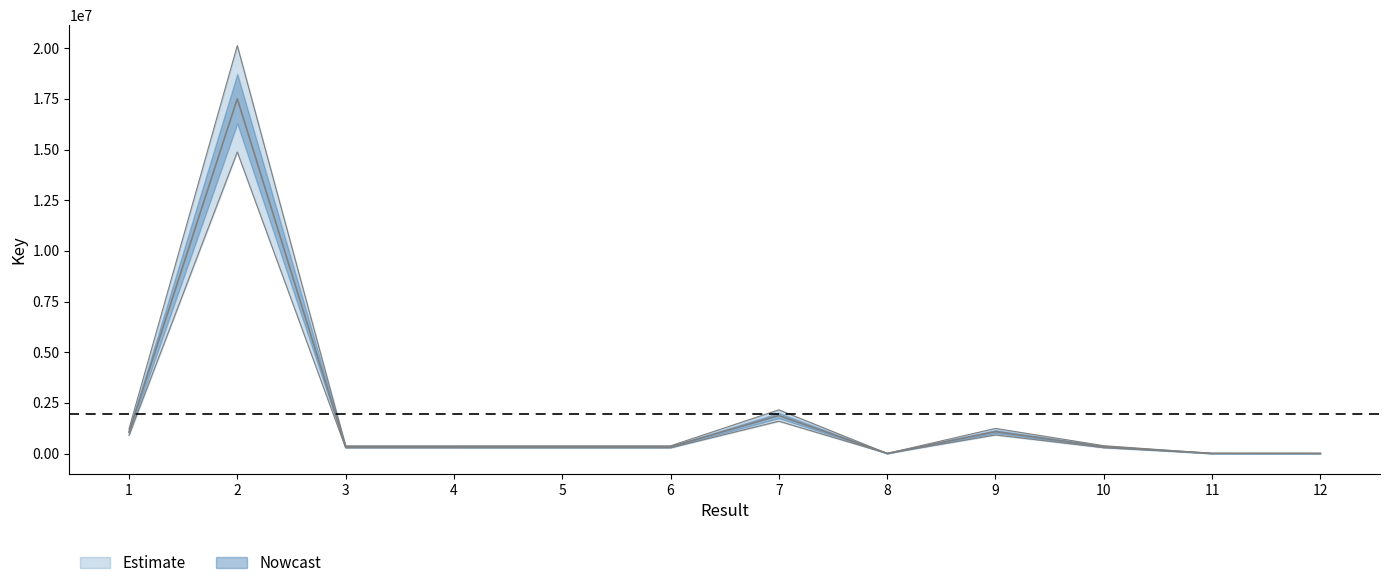

How many data points are less than 281187?

6